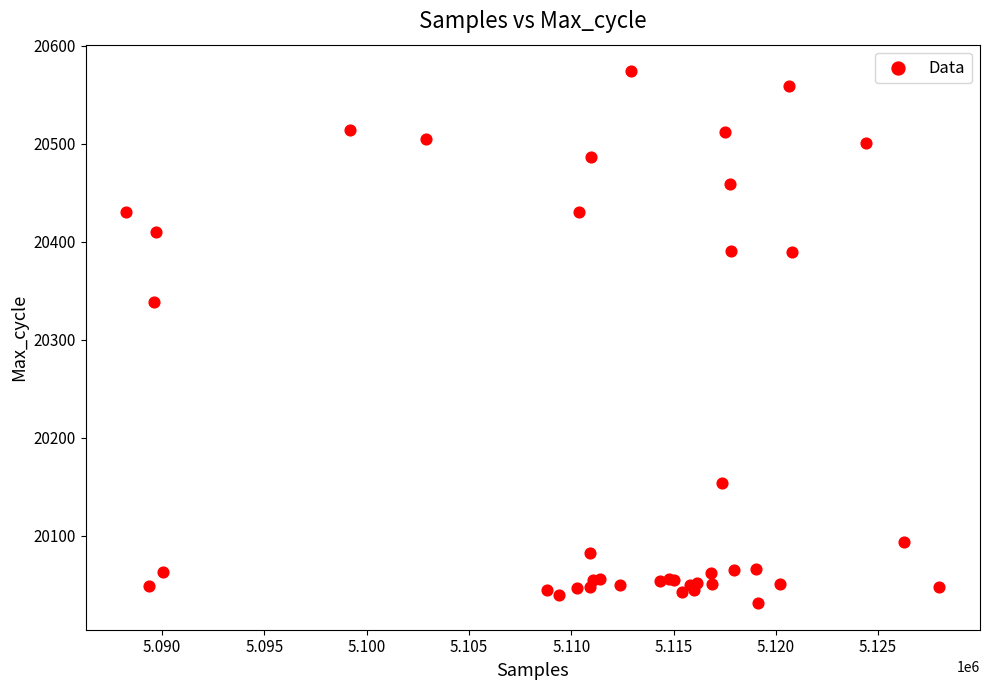

What Y value in the scatter plot is closest to 20302?

20338